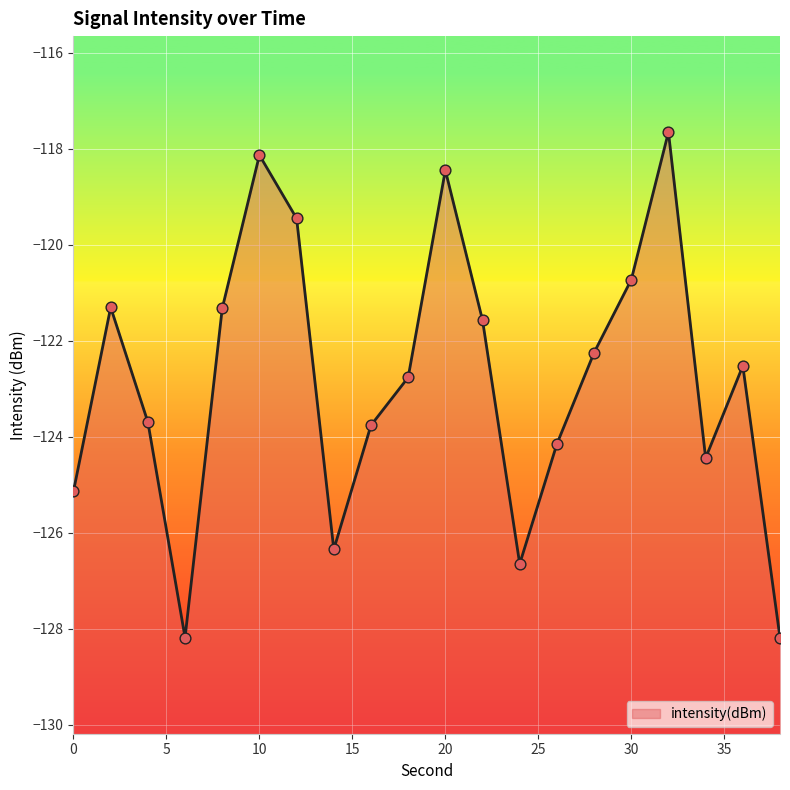

What is the change in value from 22 to 30?

+0.8